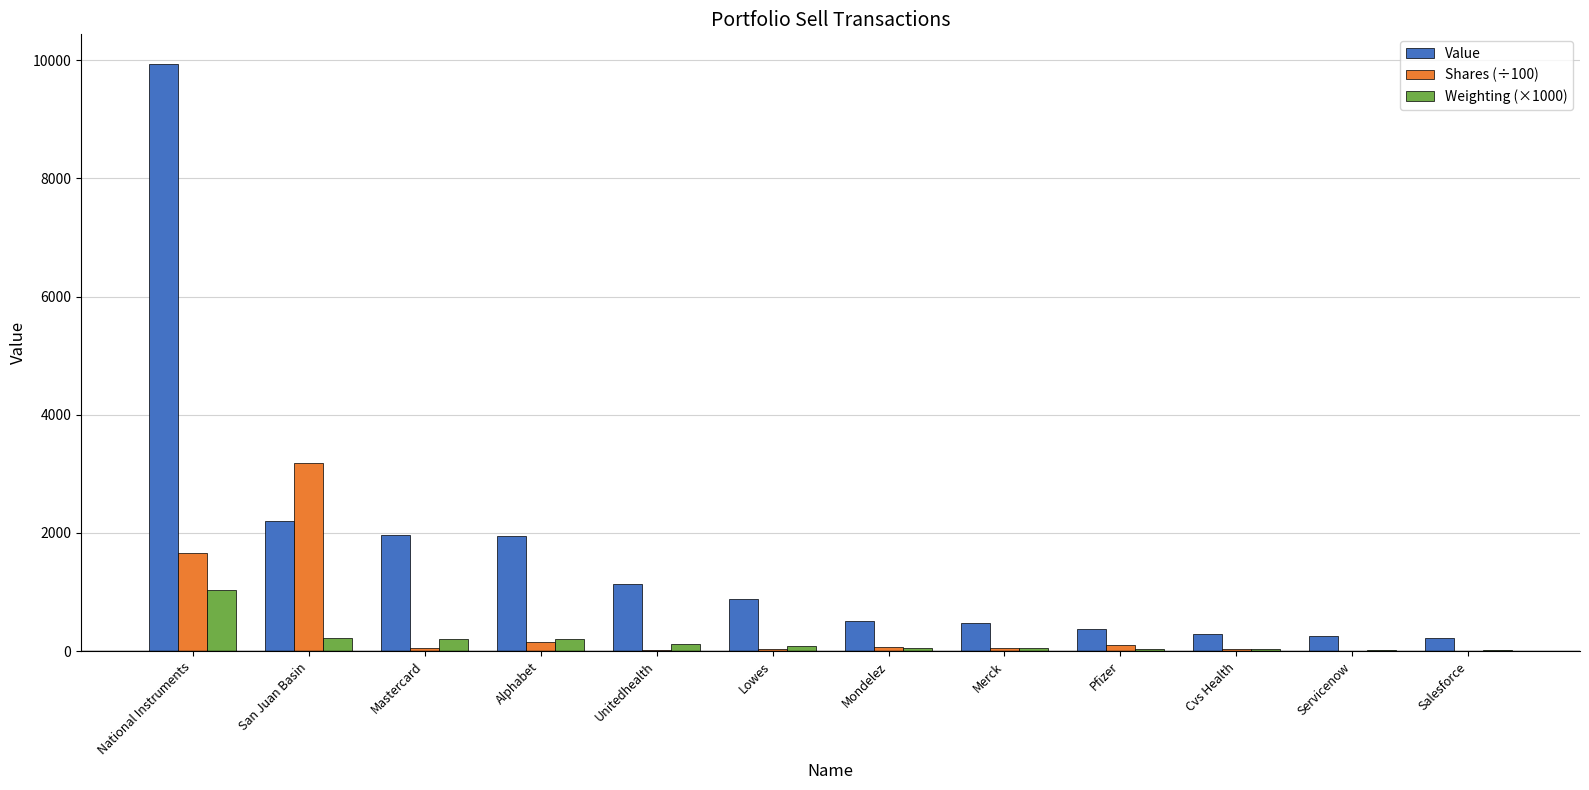

What are all the series names shown in the legend?

Value, Shares (÷100), Weighting (×1000)